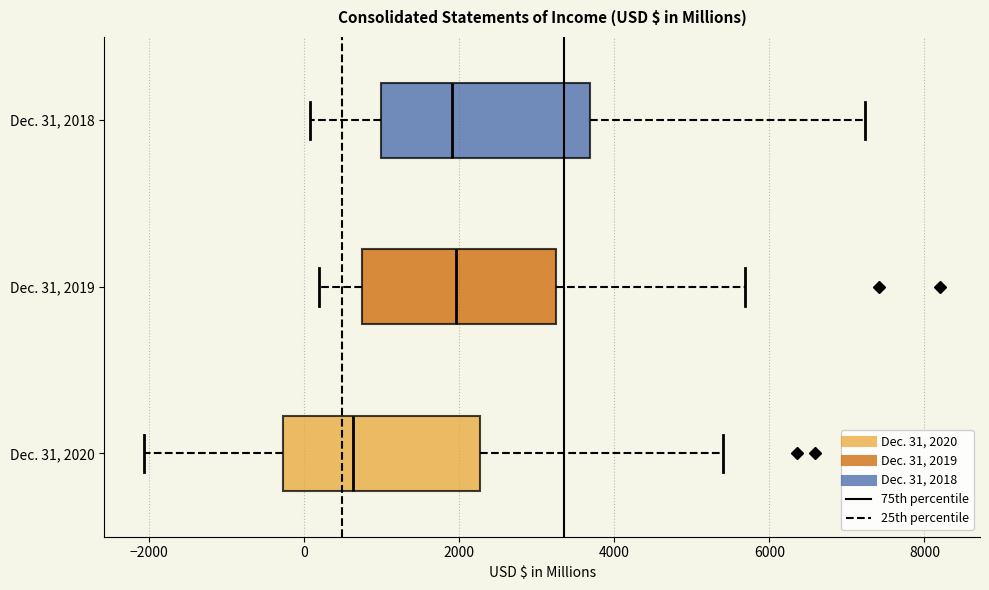

Where does the left whisker of the box for Dec. 31, 2020 end on the x-axis? The values are not printed on the chart, so give them approximately, as read against the axis.

-2000